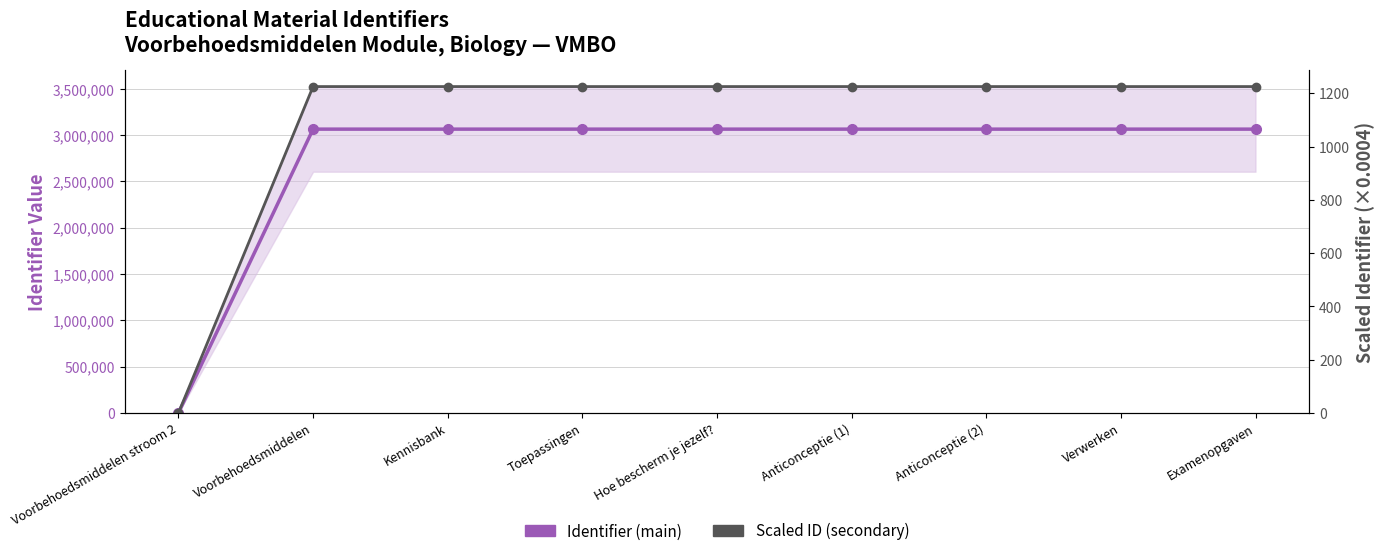

Which category has the lowest value in the Identifier (main) series?

Voorbehoedsmiddelen stroom 2